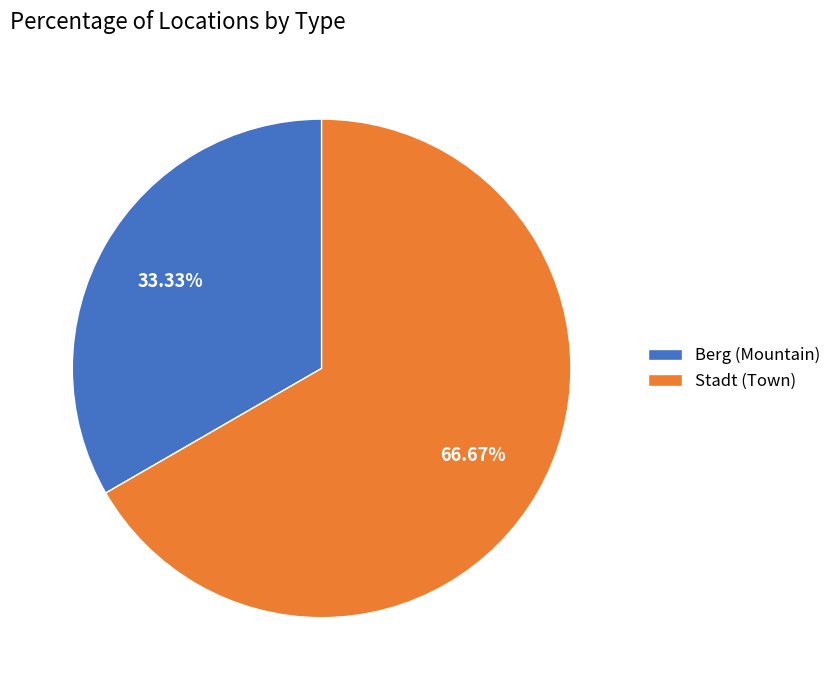

How many slices are in this pie chart?

2